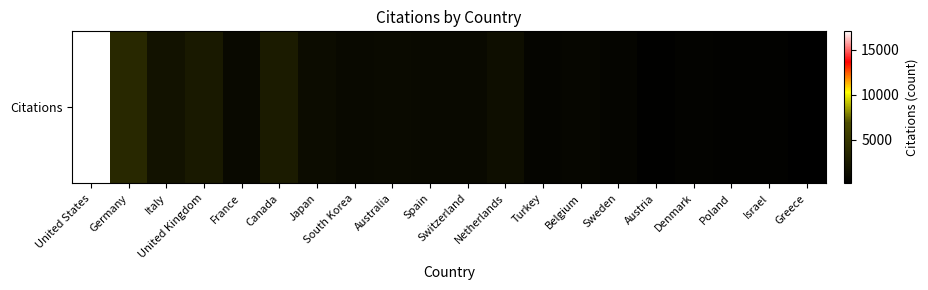

What is the ratio of the value at Turkey to the value at Greece?

4.3